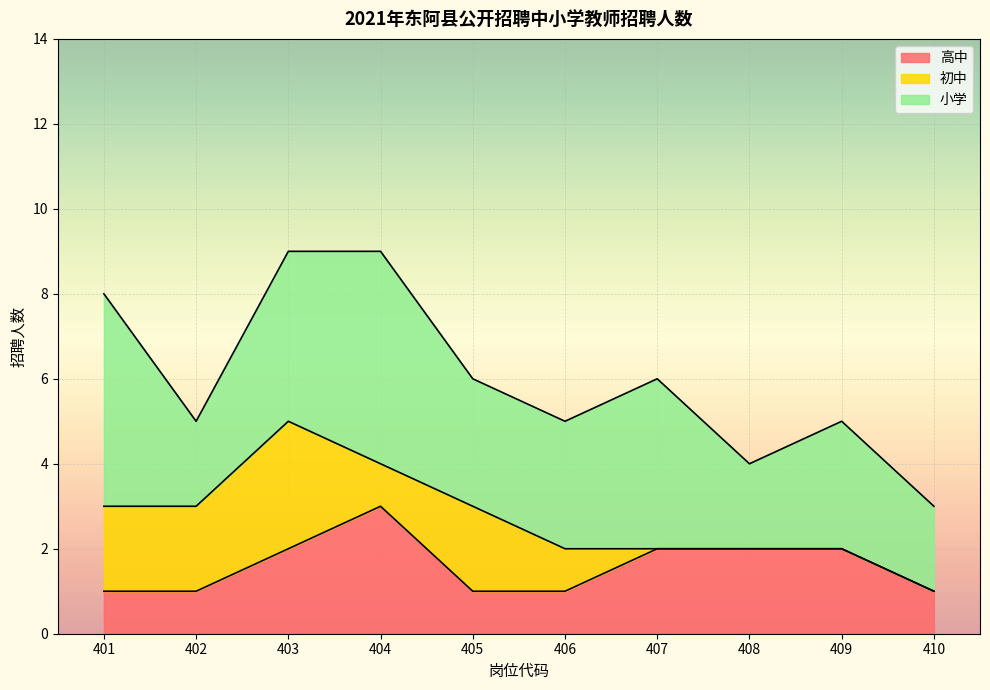

List the series in order of their overall mean, highest first.

小学, 高中, 初中